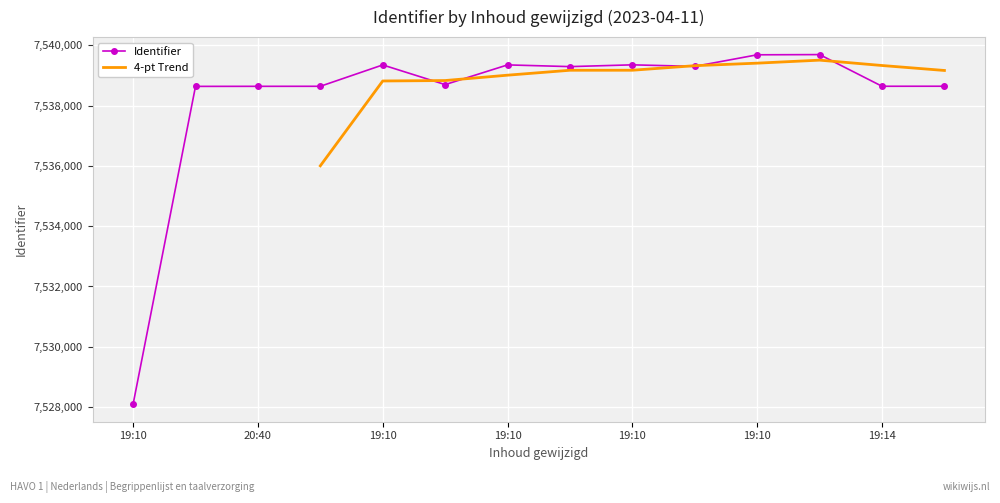

What is the difference between the values at 2023-04-11 19:10:20 and 2023-04-11 20:52:18?

712